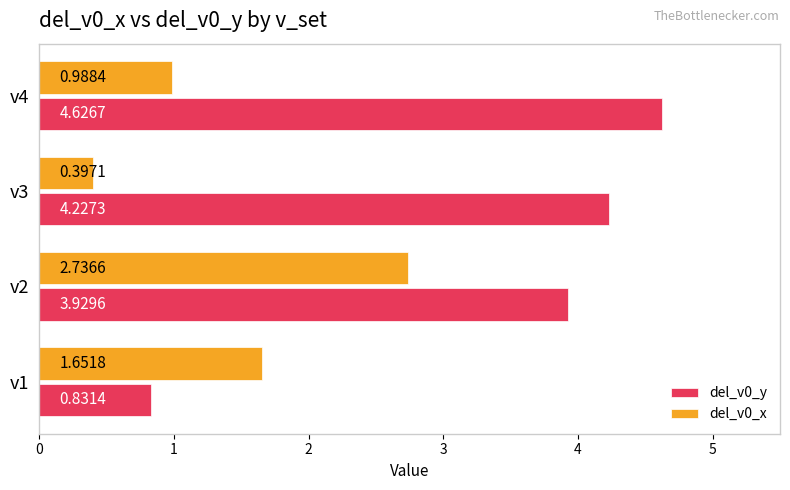

Which series has the largest range (max minus min)?

del_v0_y